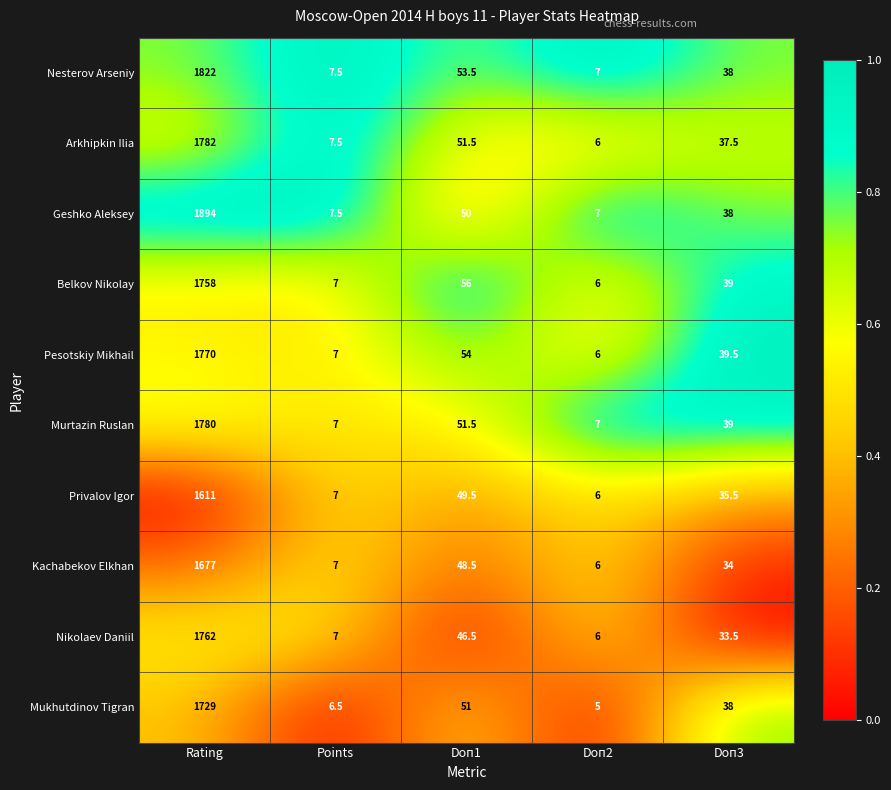

Which label corresponds to the smallest value in the chart?

Doп2